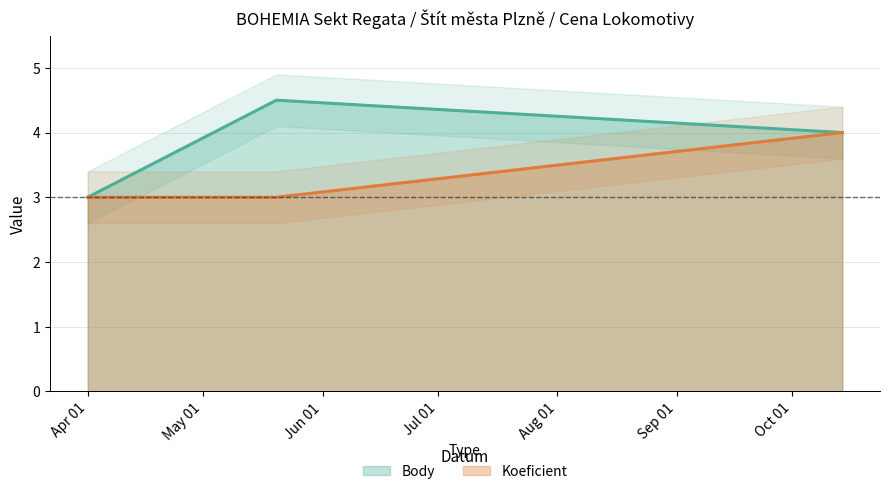

List the series in order of their peak value, highest first.

Body, Koeficient